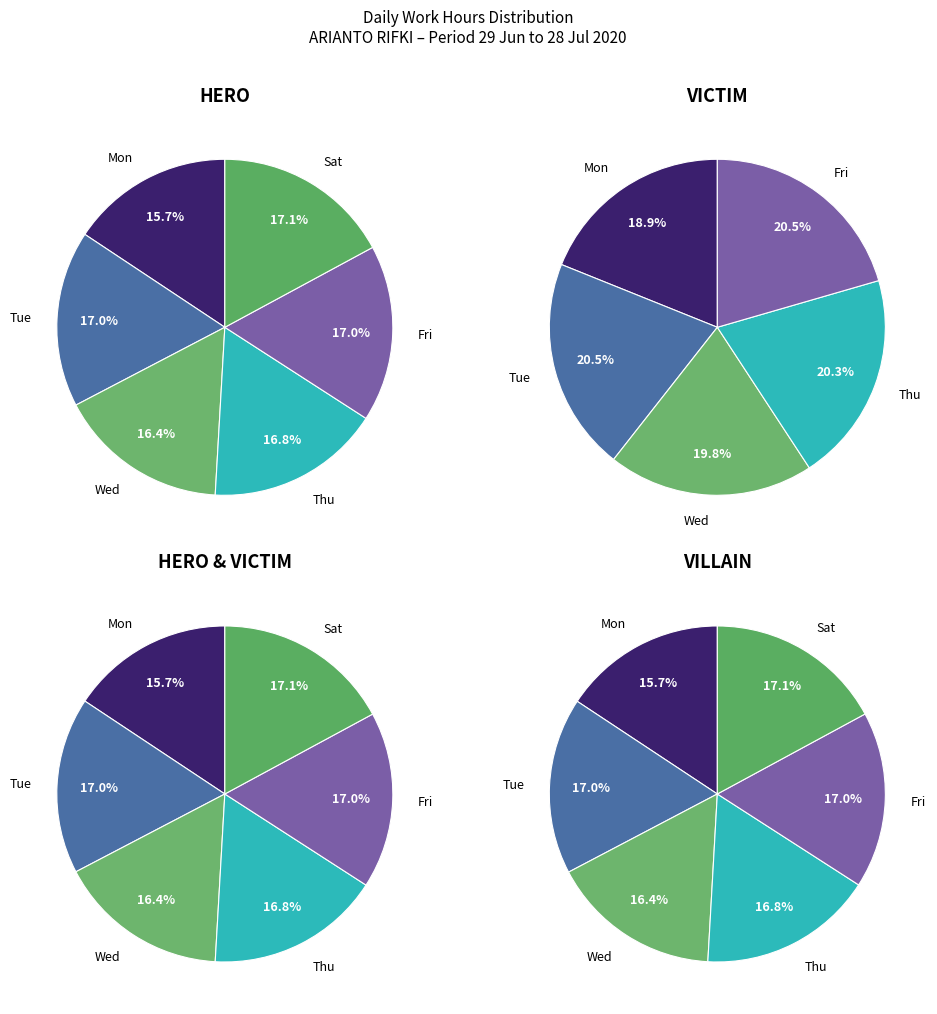

What is the largest slice in the pie chart?

Sat